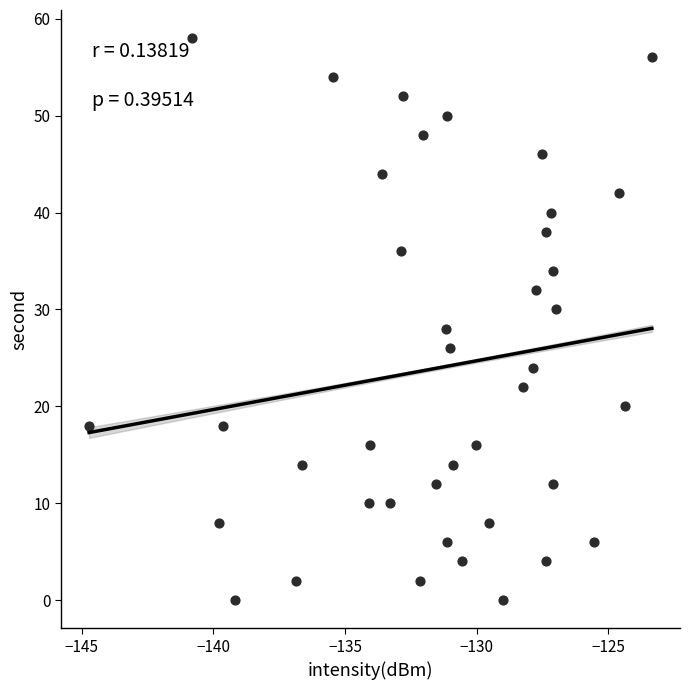

What is the range of Y values (max minus min)?

58